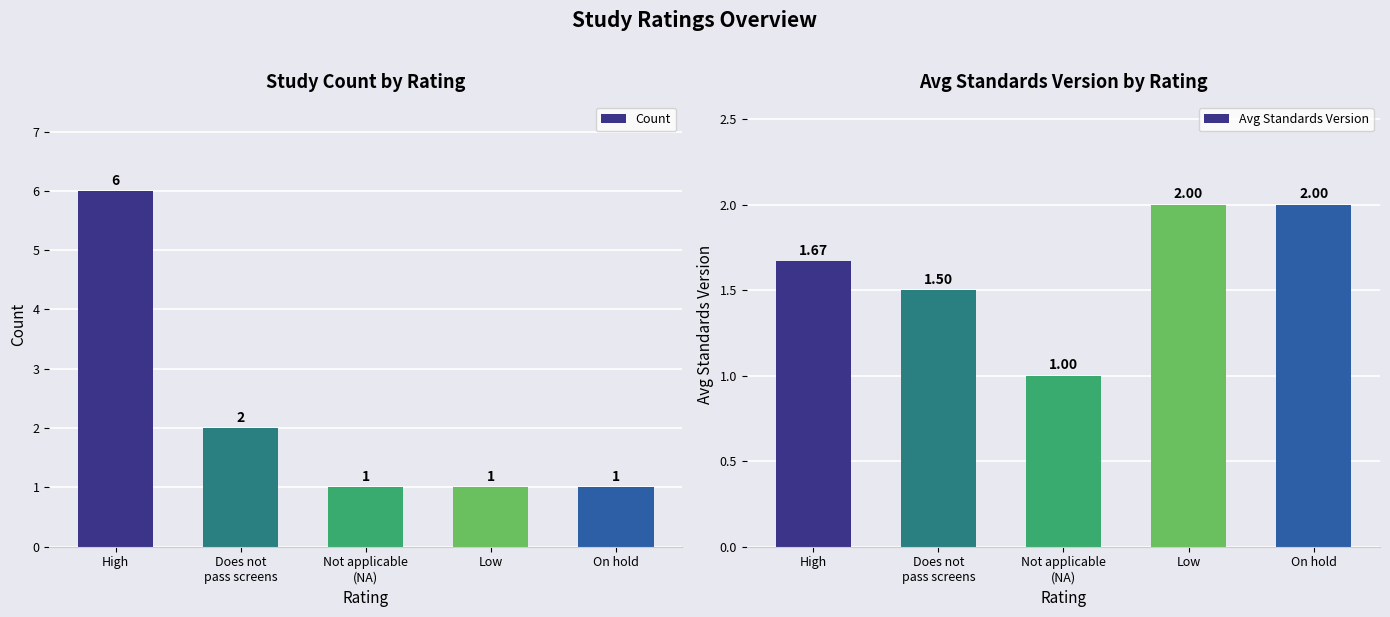

The Count series shows 6.0 at High. True or false?

True